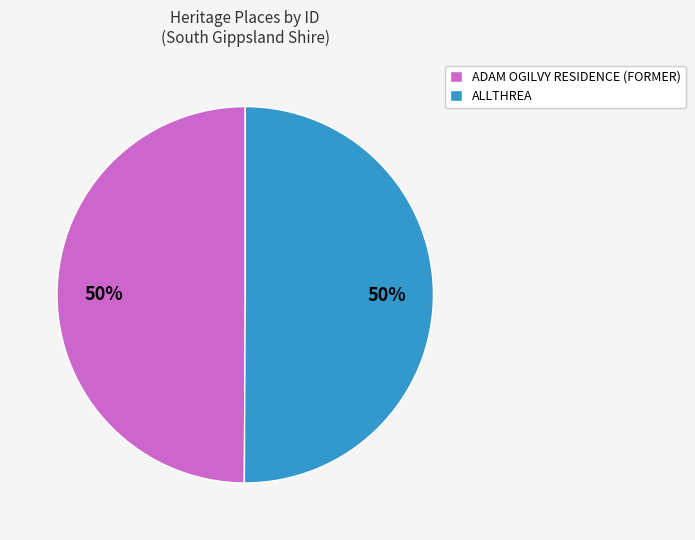

How many segments does this pie chart have?

2